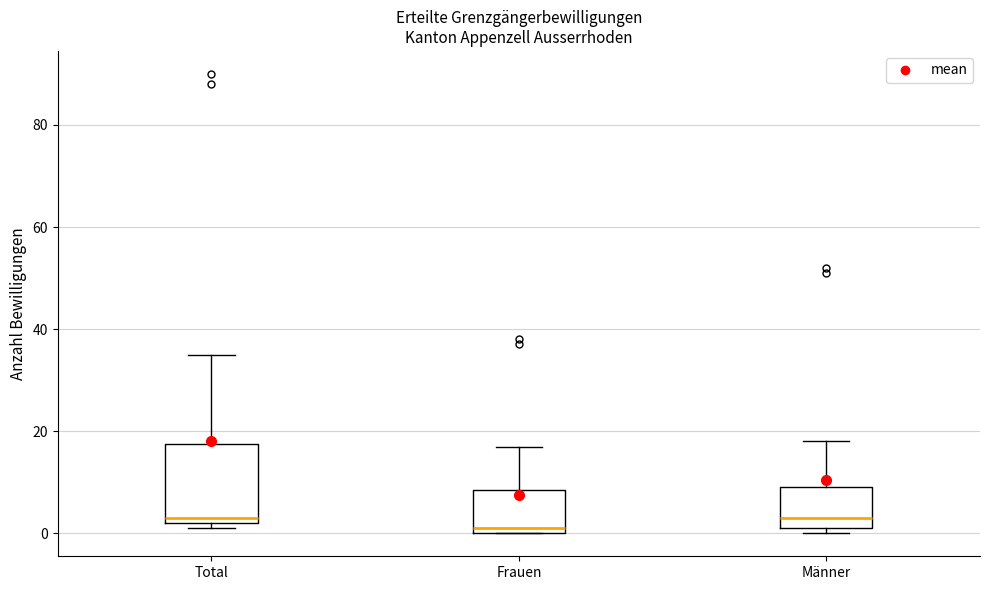

Reading left to right, read every box against the y-axis: the position of its median line, the range the box covers, and the ends of its whiskers. The values are not printed on the chart, so give them approximately, as read against the axis.

Total: median 4, box 2 to 18, whiskers 2 (just below the box's lower edge) to 36
Frauen: median 2, box 0 to 8, whiskers 0 to 18
Männer: median 4, box 2 to 10, whiskers 0 to 18